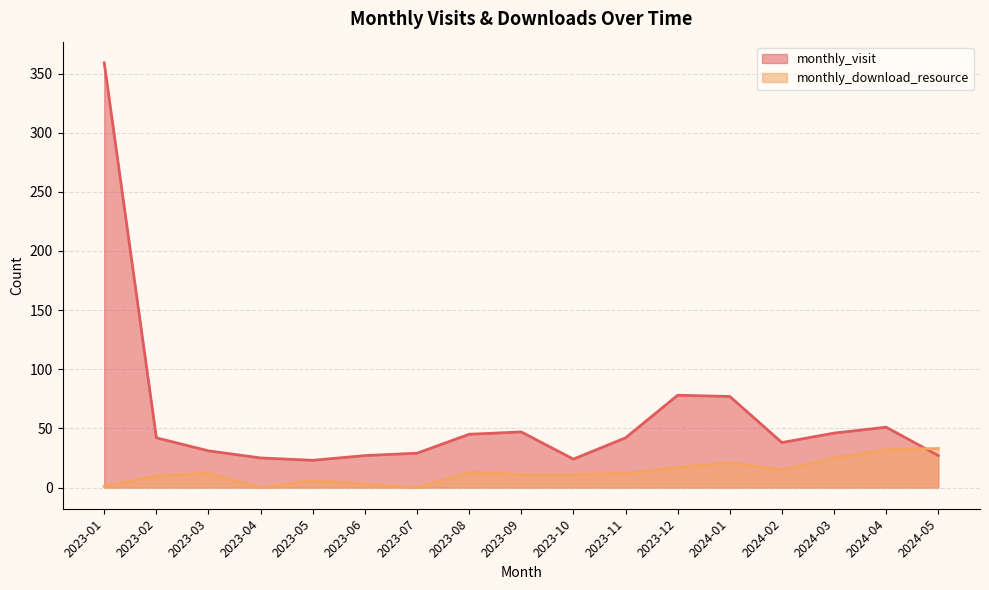

How many values in monthly_download_resource are above zero?

15